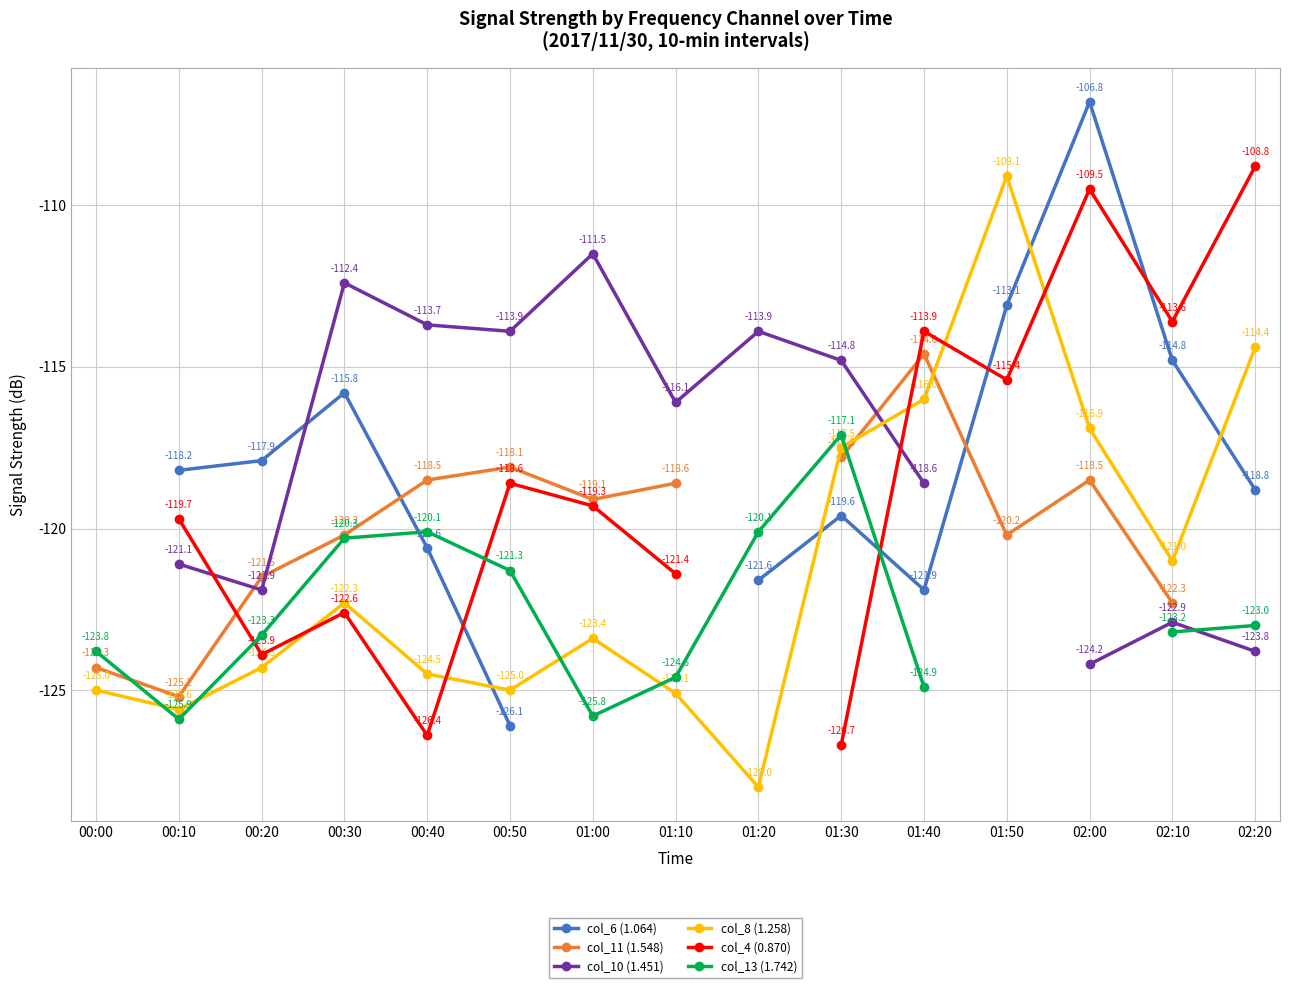

How many interior local peaks does the col_6 (1.064) series have?

3